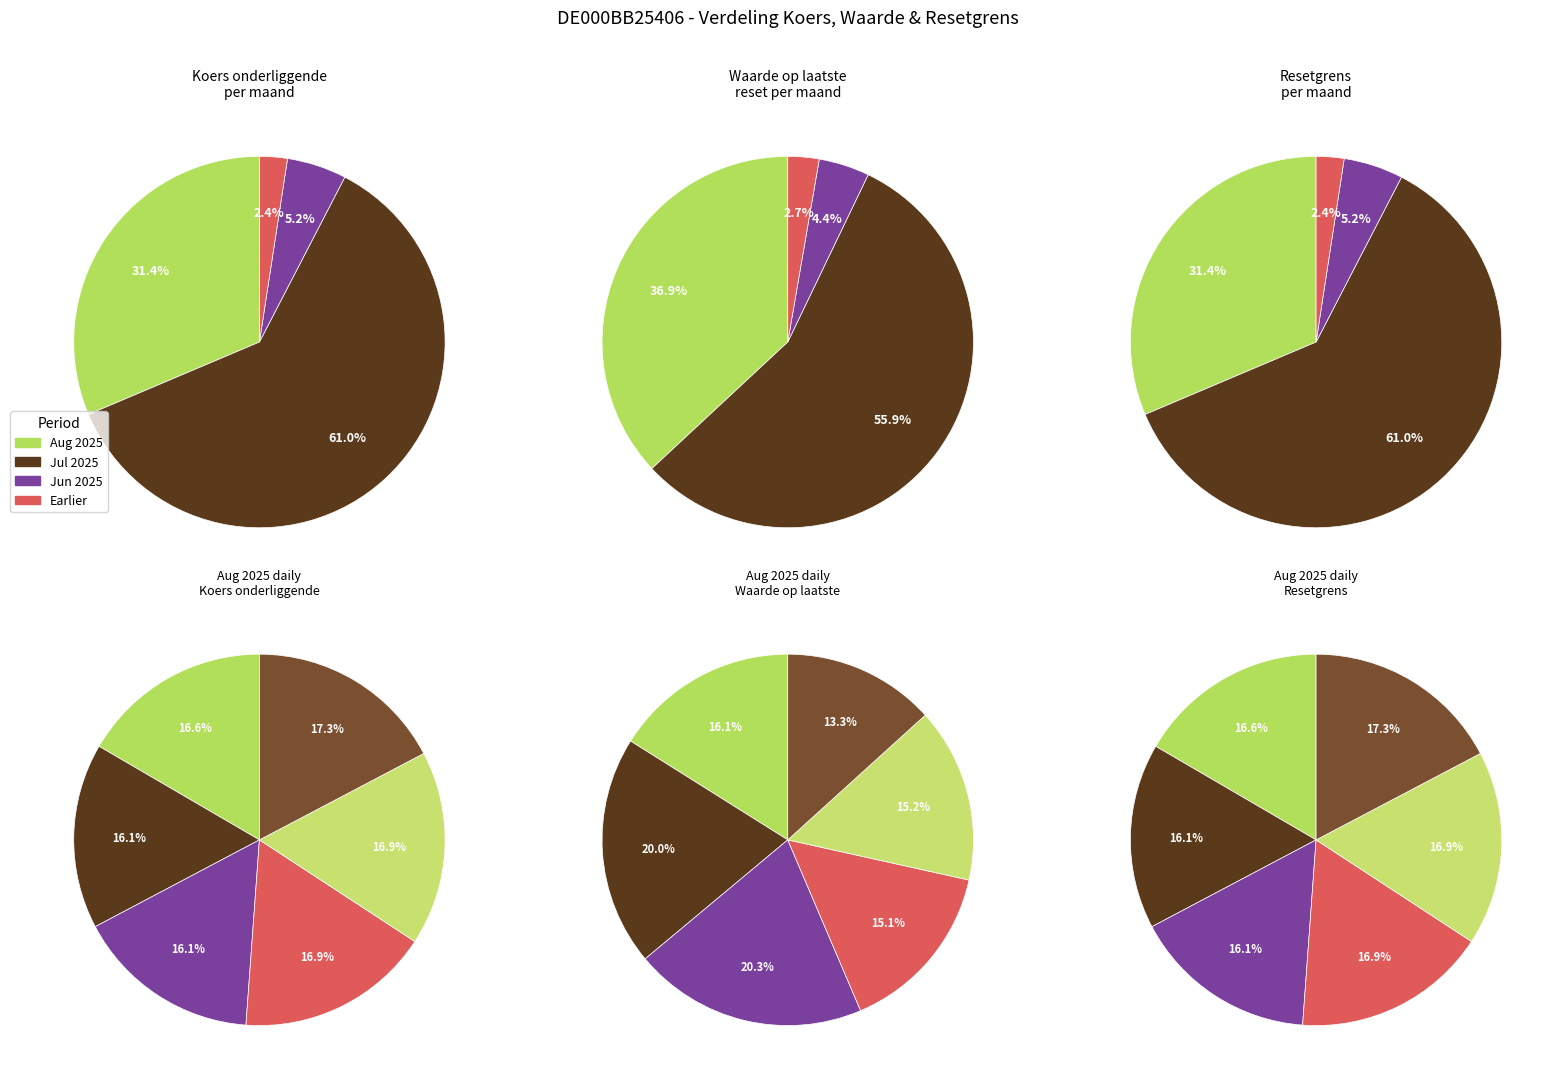

Does 2025-08-04 represent more than half of the total?

No